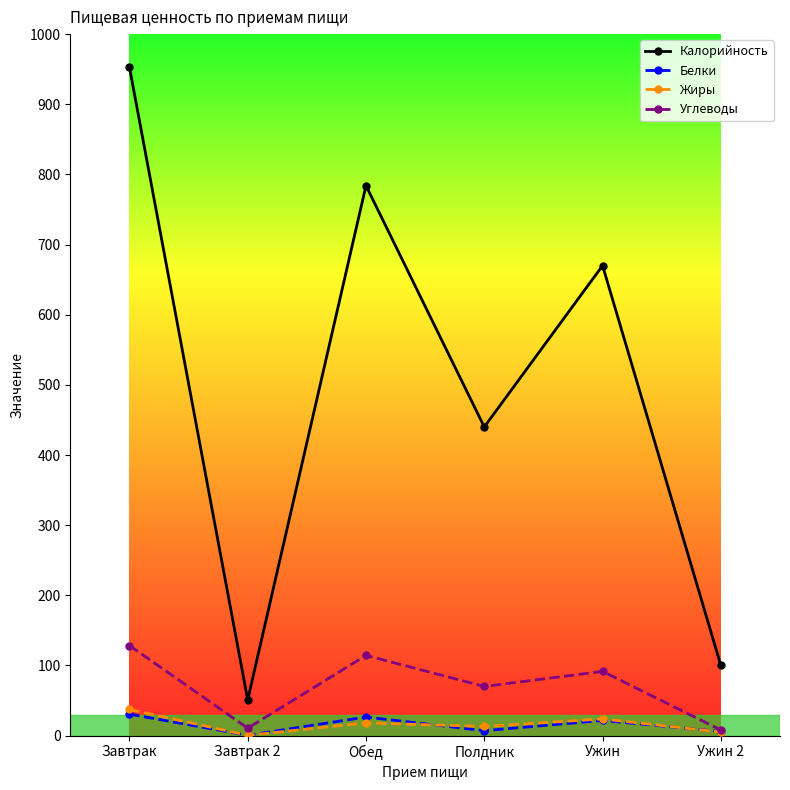

What is the total value across all series at Завтрак?

1149.4